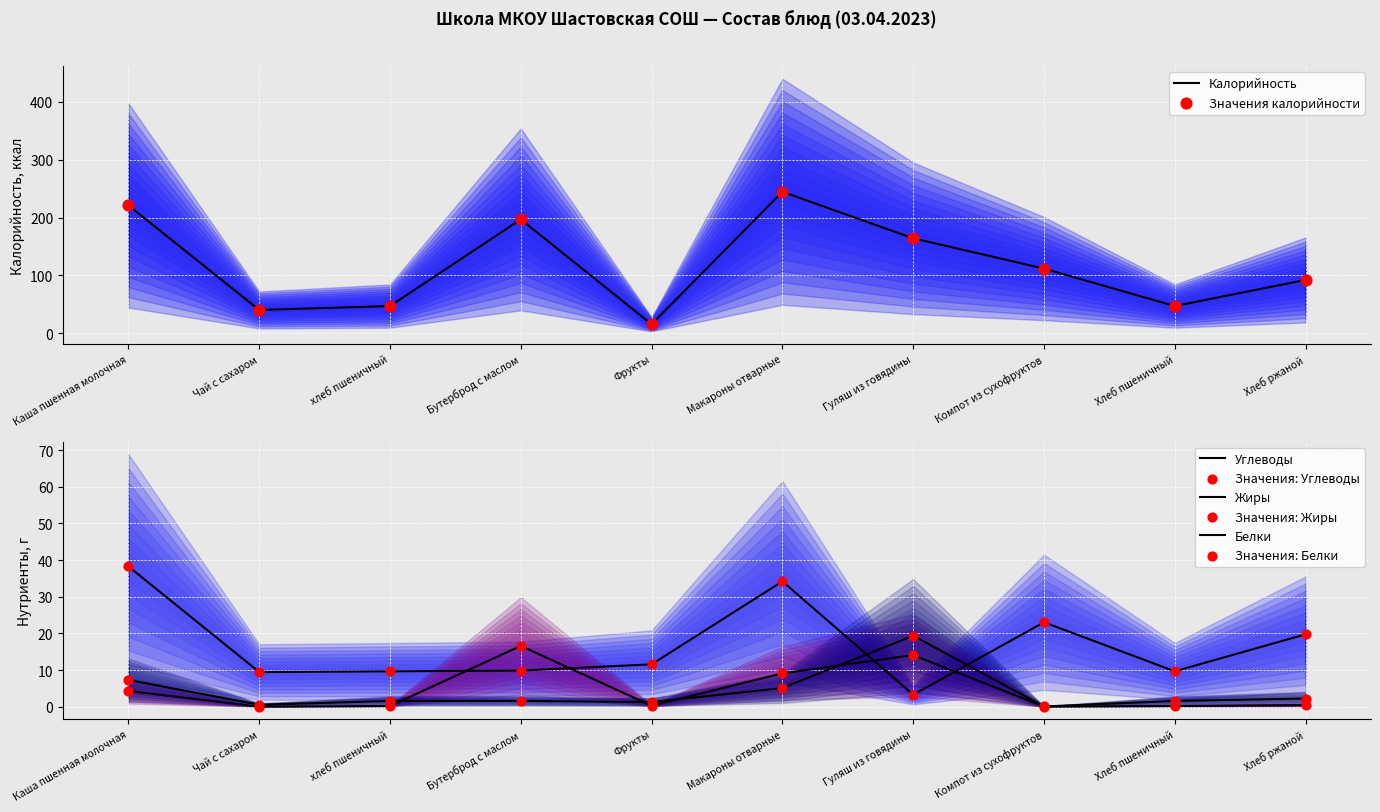

What are all the series names shown in the legend?

Калорийность, Белки, Жиры, Углеводы